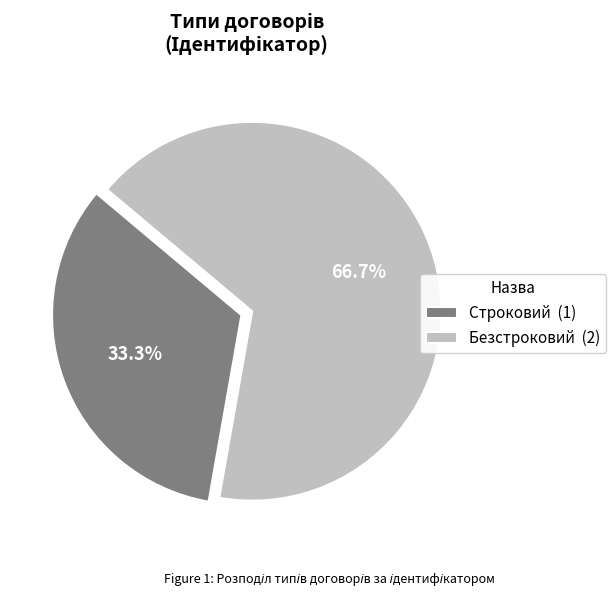

Rank the categories by value from highest to lowest.

Безстроковий, Строковий